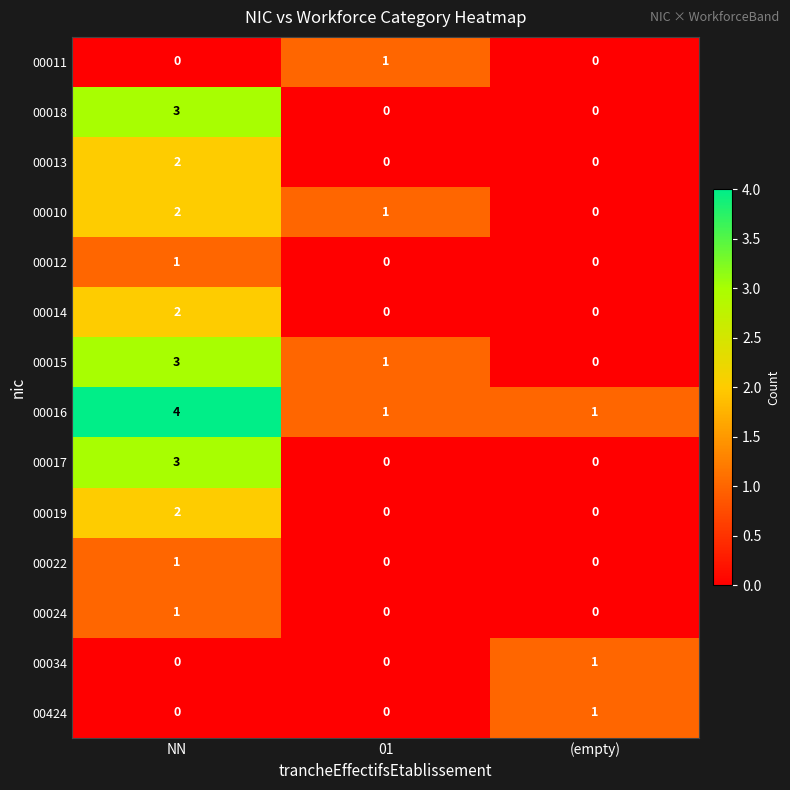

Which category has the highest value in the 00015 series?

NN